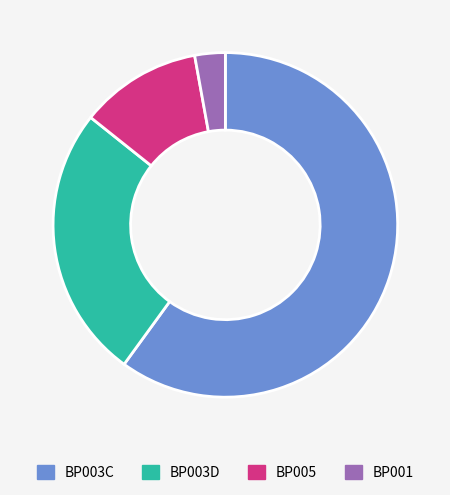

Is BP003C the majority of the pie?

Yes